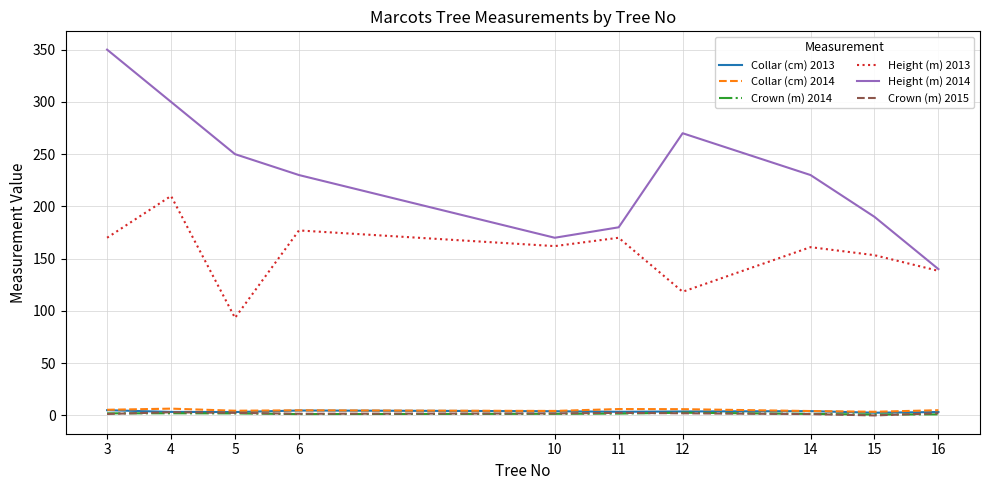

At which label is Height (m) 2013 closest to 151?

15